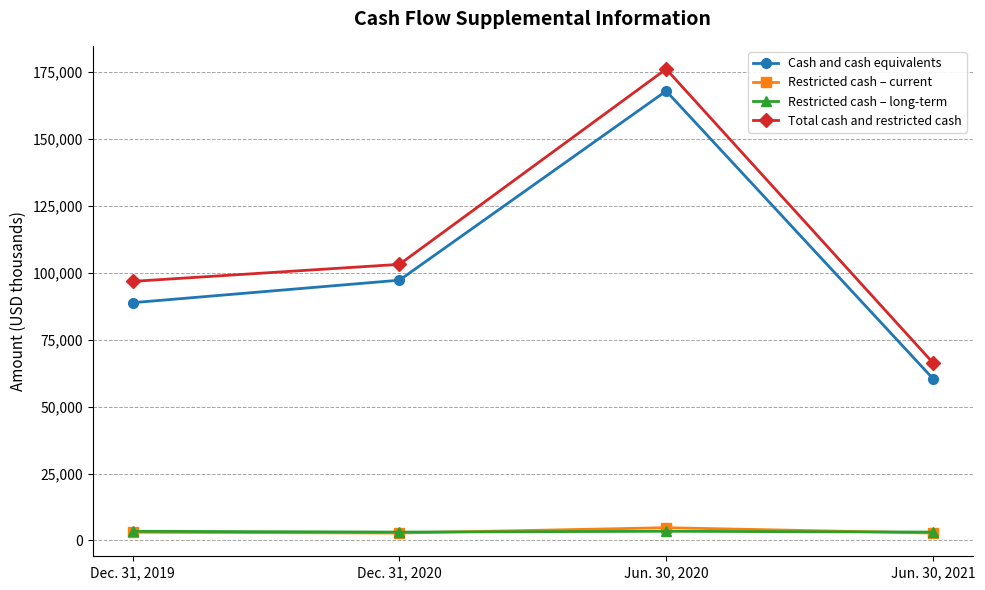

Which series has the largest range (max minus min)?

Total cash and restricted cash